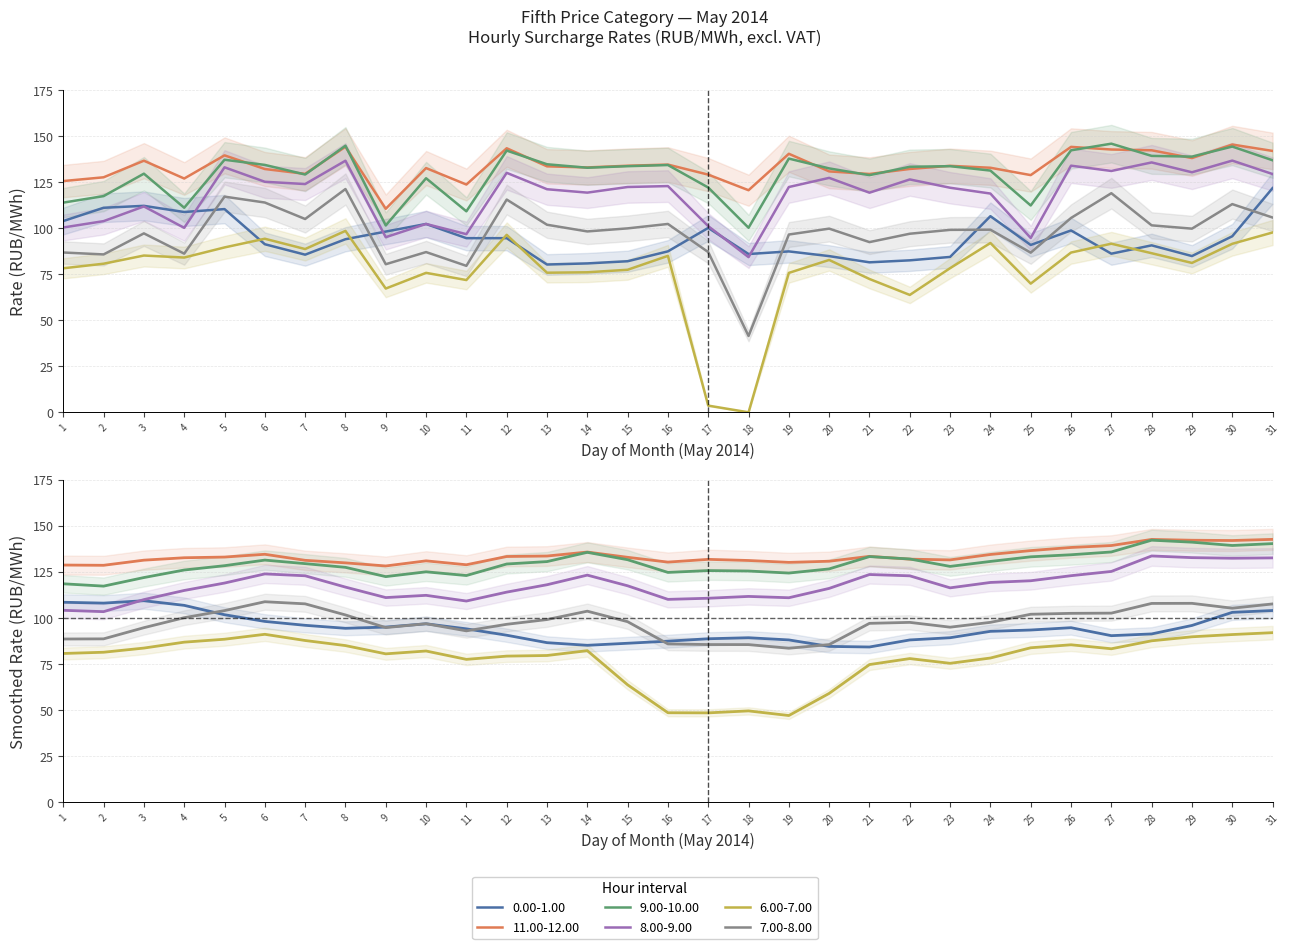

What is the minimum value for 0.00-1.00?

80.3